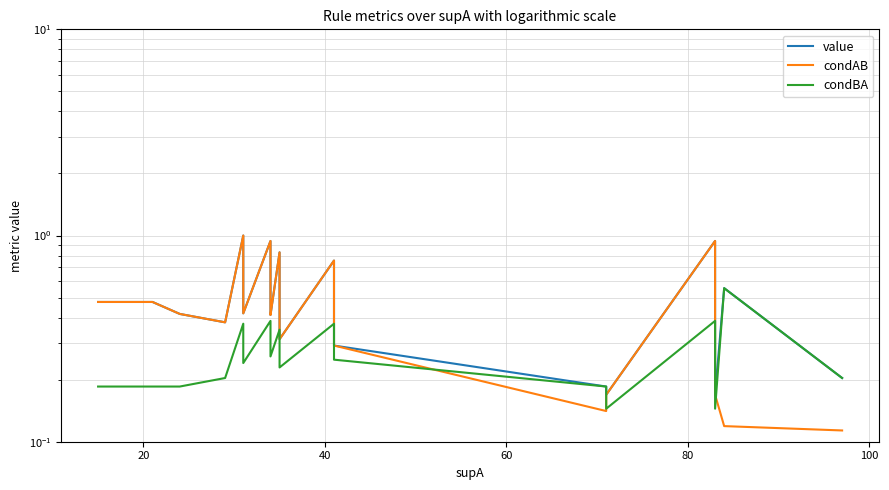

Reading right to left, what are all the values shown in this chart?

value: 0.2	0.6	0.2	0.8	0.9	0.2	0.2	0.3	0.4	0.8	0.3	0.5	0.8	0.4	0.5	0.8	0.9	0.4	1.0	0.4	0.4	0.5	0.5
condAB: 0.1	0.1	0.2	0.8	0.9	0.2	0.1	0.3	0.4	0.8	0.3	0.5	0.8	0.4	0.5	0.8	0.9	0.4	1.0	0.4	0.4	0.5	0.5
condBA: 0.2	0.6	0.1	0.3	0.4	0.1	0.2	0.2	0.3	0.4	0.2	0.3	0.3	0.3	0.3	0.3	0.4	0.2	0.4	0.2	0.2	0.2	0.2